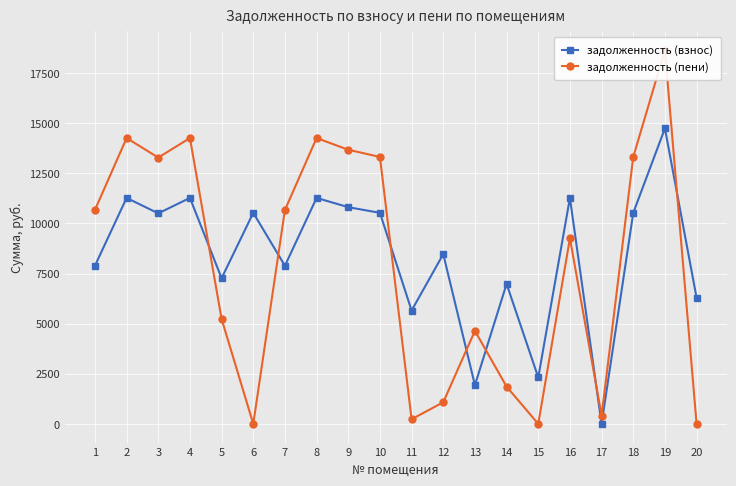

The задолженность (пени) series shows 7221.0 at 3. True or false?

False